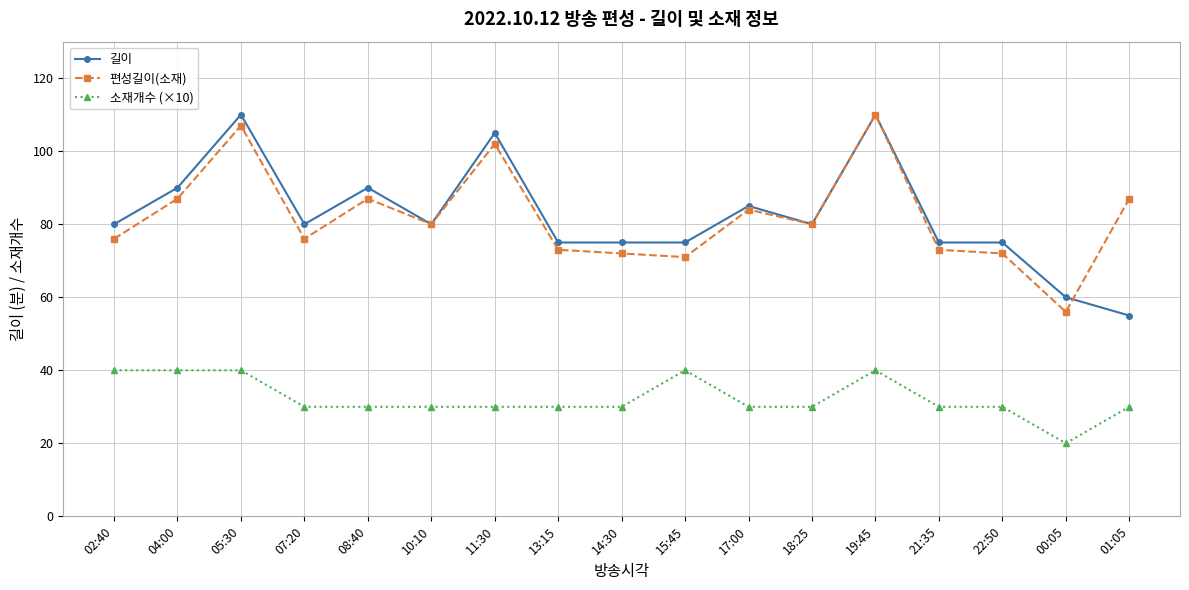

What is the value of the 길이 point at the 3rd from the left?

110